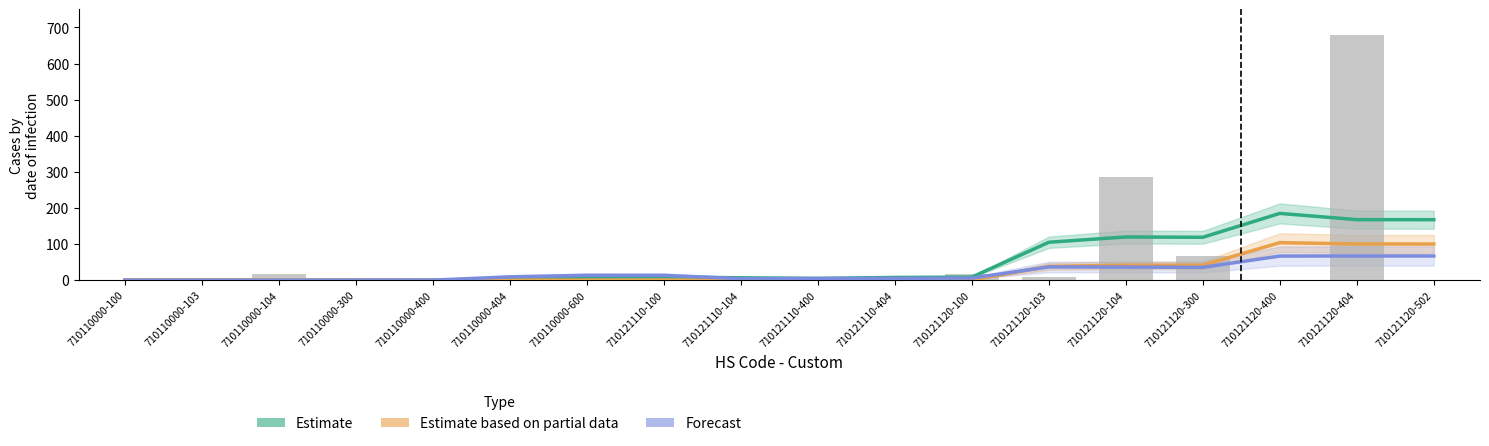

What value does the Value-Year (scaled) series have at 710121120-103?

7.4